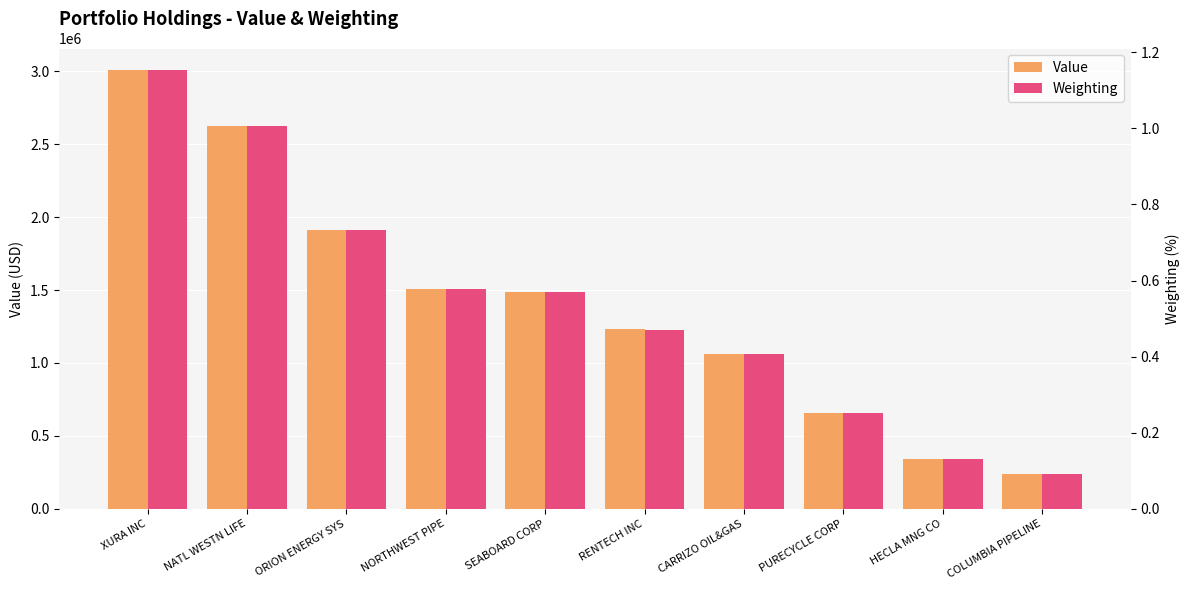

Read the Weighting value at NORTHWEST PIPE.

0.6